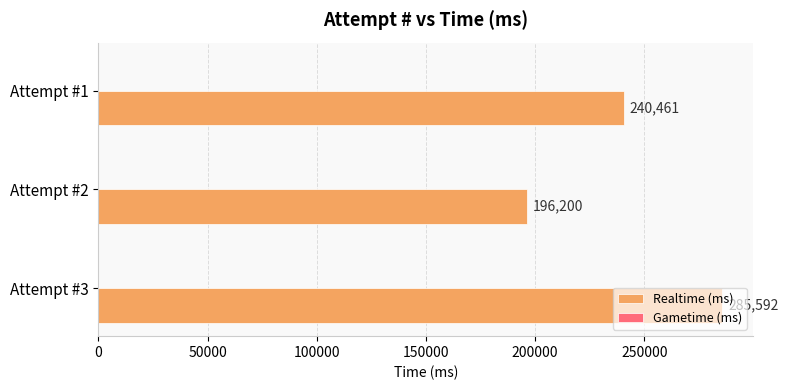

How many categories are shown in the chart?

3